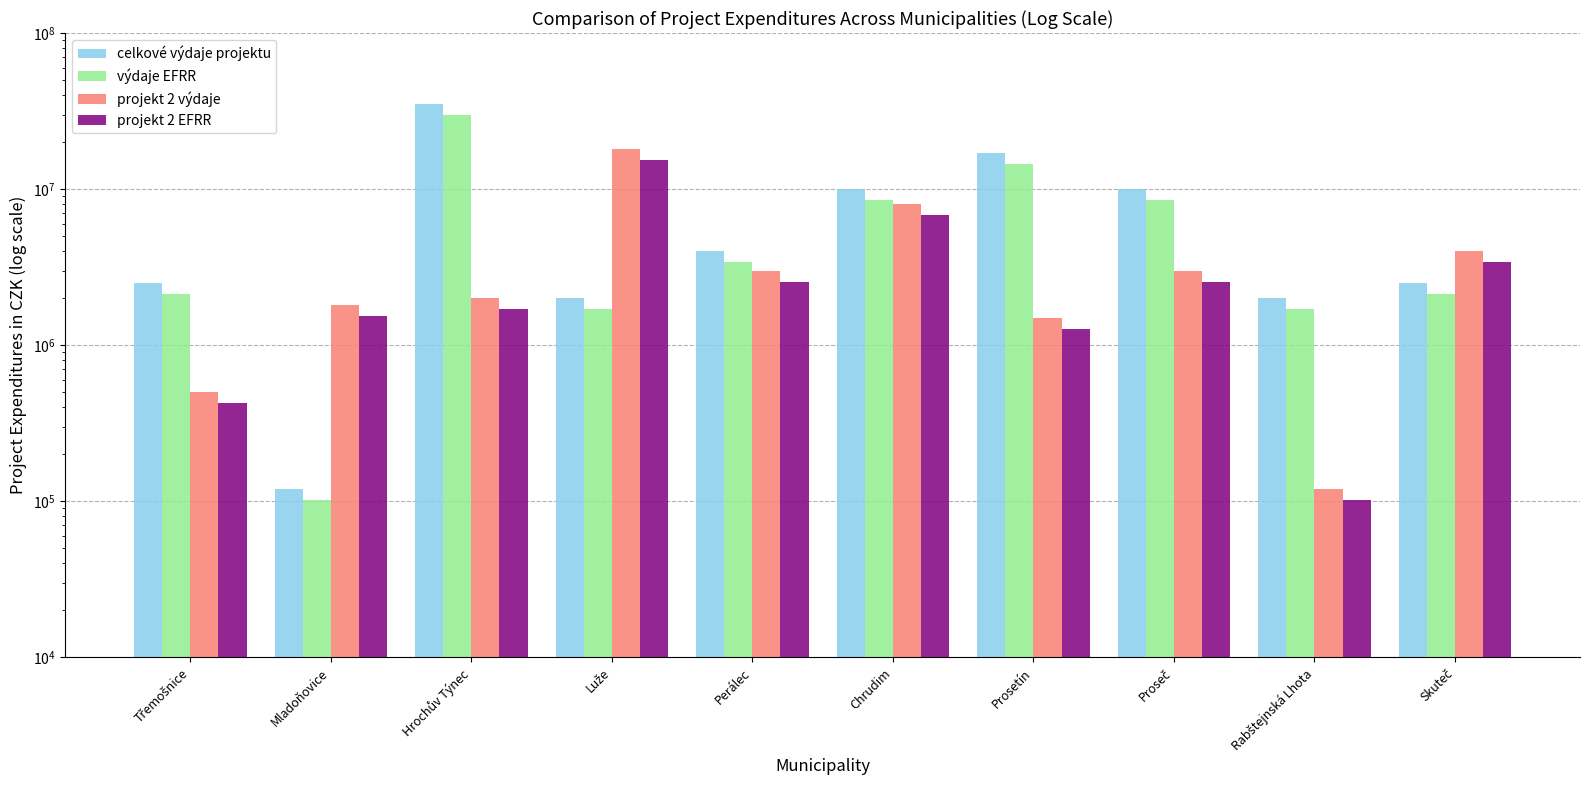

At how many categories does at least one series exceed 23260121?

1